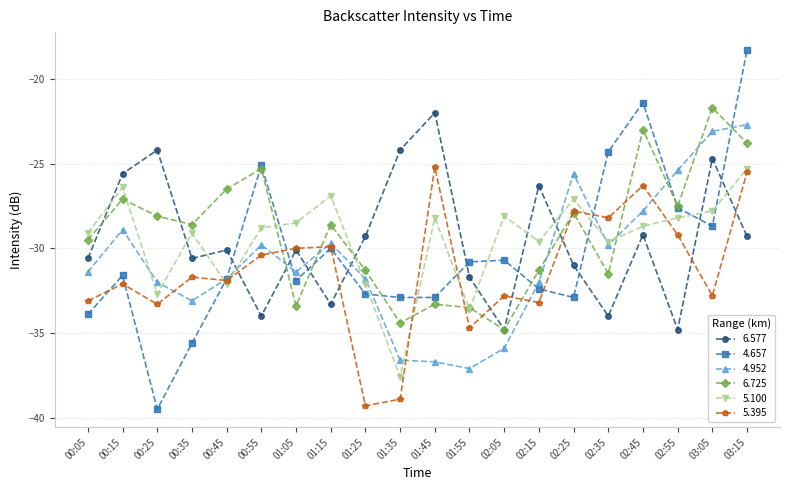

What is the label of the 11th point from the left?

01:45